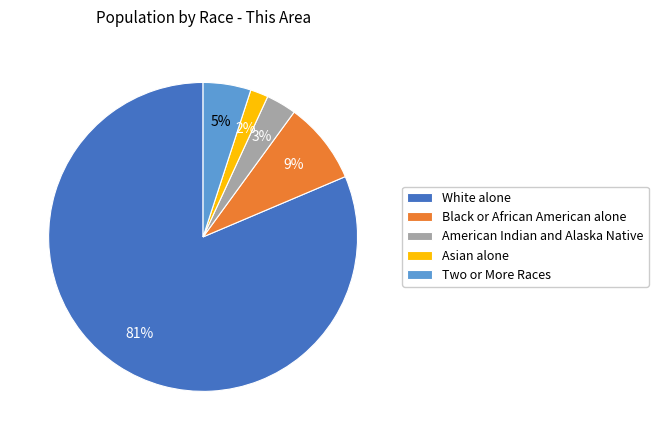

Between White alone and Two or More Races, which is larger?

White alone